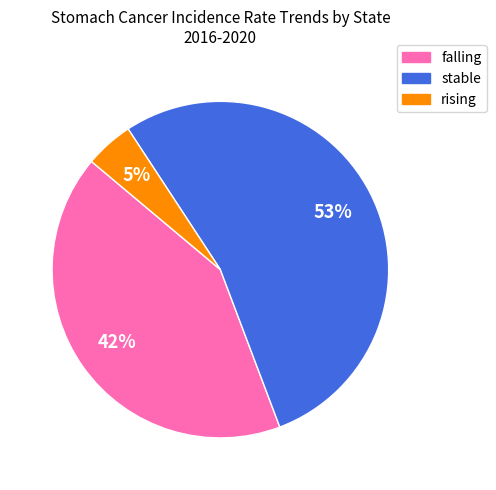

Does any single category account for the majority?

Yes